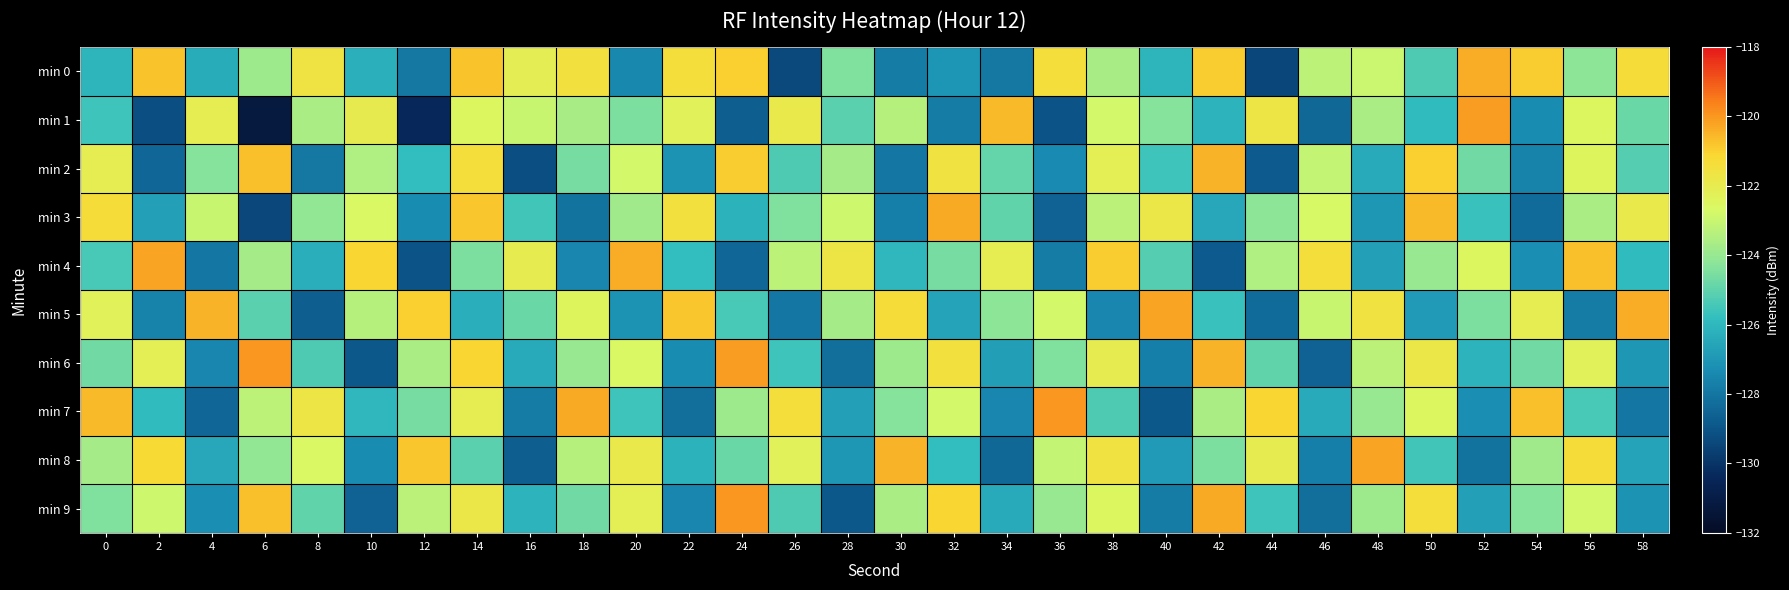

Reading right to left, list all the values displayed in this chart.

min 0: 58=-121.3	56=-124.2	54=-120.9	52=-120.4	50=-125.3	48=-123.0	46=-123.2	44=-129.4	42=-120.9	40=-126.1	38=-123.7	36=-121.4	34=-127.9	32=-127.1	30=-127.8	28=-124.4	26=-129.3	24=-121.0	22=-121.4	20=-127.5	18=-121.5	16=-122.2	14=-120.8	12=-127.9	10=-126.2	8=-121.6	6=-123.9	4=-126.3	2=-120.8	0=-126.1
min 1: 58=-124.8	56=-122.5	54=-127.3	52=-120.1	50=-125.9	48=-123.6	46=-128.4	44=-121.7	42=-126.1	40=-124.3	38=-122.8	36=-129.0	34=-120.6	32=-127.8	30=-123.4	28=-125.1	26=-121.9	24=-128.7	22=-122.3	20=-124.5	18=-123.7	16=-123.0	14=-122.5	12=-130.4	10=-122.0	8=-123.6	6=-131.2	4=-122.1	2=-129.2	0=-125.6
min 2: 58=-125.2	56=-122.4	54=-127.6	52=-124.7	50=-121.0	48=-126.4	46=-123.1	44=-128.8	42=-120.5	40=-125.6	38=-122.2	36=-127.4	34=-124.9	32=-121.6	30=-128.0	28=-123.7	26=-125.3	24=-120.9	22=-127.1	20=-122.8	18=-124.6	16=-129.2	14=-121.4	12=-125.8	10=-123.5	8=-127.9	6=-120.7	4=-124.3	2=-128.5	0=-122.1
min 3: 58=-121.9	56=-123.6	54=-128.3	52=-125.7	50=-120.6	48=-127.0	46=-122.7	44=-124.2	42=-126.5	40=-121.8	38=-123.3	36=-128.6	34=-125.0	32=-120.3	30=-127.7	28=-122.9	26=-124.4	24=-126.2	22=-121.5	20=-123.8	18=-128.1	16=-125.5	14=-120.8	12=-127.3	10=-122.6	8=-124.1	6=-129.4	4=-123.0	2=-126.7	0=-121.3
min 4: 58=-125.9	56=-120.7	54=-127.2	52=-122.5	50=-124.0	48=-126.7	46=-121.4	44=-123.5	42=-128.8	40=-125.2	38=-120.9	36=-127.8	34=-122.1	32=-124.6	30=-126.0	28=-121.7	26=-123.2	24=-128.5	22=-125.8	20=-120.4	18=-127.5	16=-122.0	14=-124.5	12=-129.0	10=-121.1	8=-126.3	6=-123.7	4=-128.0	2=-120.2	0=-125.4
min 5: 58=-120.4	56=-127.8	54=-122.1	52=-124.5	50=-126.9	48=-121.6	46=-123.0	44=-128.3	42=-125.7	40=-120.2	38=-127.5	36=-122.8	34=-124.2	32=-126.6	30=-121.3	28=-123.7	26=-128.0	24=-125.4	22=-120.8	20=-127.1	18=-122.4	16=-124.8	14=-126.3	12=-121.0	10=-123.4	8=-128.7	6=-125.1	4=-120.5	2=-127.6	0=-122.3
min 6: 58=-127.0	56=-122.3	54=-124.7	52=-126.1	50=-121.8	48=-123.3	46=-128.6	44=-125.0	42=-120.5	40=-127.7	38=-122.0	36=-124.4	34=-126.8	32=-121.5	30=-123.9	28=-128.2	26=-125.6	24=-120.1	22=-127.3	20=-122.6	18=-124.0	16=-126.4	14=-121.1	12=-123.6	10=-128.9	8=-125.3	6=-120.0	4=-127.5	2=-122.2	0=-124.7
min 7: 58=-128.0	56=-125.4	54=-120.7	52=-127.2	50=-122.5	48=-124.0	46=-126.4	44=-121.1	42=-123.6	40=-128.9	38=-125.3	36=-120.0	34=-127.5	32=-122.8	30=-124.3	28=-126.7	26=-121.4	24=-123.9	22=-128.2	20=-125.6	18=-120.3	16=-127.8	14=-122.1	12=-124.6	10=-126.0	8=-121.7	6=-123.2	4=-128.5	2=-125.9	0=-120.6
min 8: 58=-126.6	56=-121.3	54=-123.8	52=-128.1	50=-125.5	48=-120.2	46=-127.7	44=-122.0	42=-124.5	40=-126.9	38=-121.6	36=-123.1	34=-128.4	32=-125.8	30=-120.5	28=-127.0	26=-122.3	24=-124.8	22=-126.2	20=-121.9	18=-123.4	16=-128.7	14=-125.1	12=-120.8	10=-127.3	8=-122.6	6=-124.1	4=-126.5	2=-121.2	0=-123.7
min 9: 58=-127.1	56=-122.8	54=-124.3	52=-126.7	50=-121.4	48=-123.9	46=-128.2	44=-125.6	42=-120.3	40=-127.8	38=-122.5	36=-124.0	34=-126.4	32=-121.1	30=-123.6	28=-128.9	26=-125.3	24=-120.0	22=-127.5	20=-122.2	18=-124.7	16=-126.1	14=-121.8	12=-123.3	10=-128.6	8=-125.0	6=-120.7	4=-127.2	2=-122.9	0=-124.4